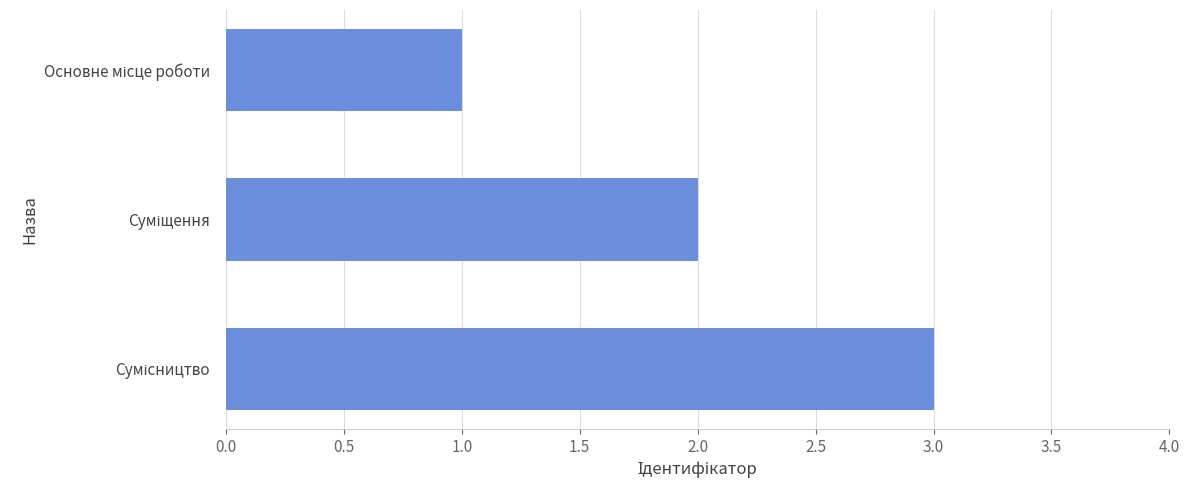

What is the average value?

2